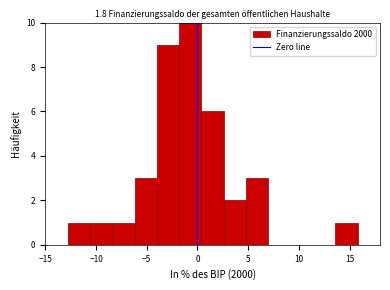

Reading left to right, list every bar in this chart as the range it spans on the x-axis followed by its height. Neither the bar edges nor the heights are printed on the chart, so give them approximately, as read against the axes.

-15.0 to -12.8: 0
-12.8 to -10.6: 1
-10.6 to -8.4: 1
-8.4 to -6.2: 1
-6.2 to -4.0: 3
-4.0 to -1.8: 9
-1.8 to 0.4: 10
0.4 to 2.6: 6
2.6 to 4.8: 2
4.8 to 7.0: 3
7.0 to 9.2: 0
9.2 to 11.4: 0
11.4 to 13.6: 0
13.6 to 15.8: 1
15.8 to 18.0: 0